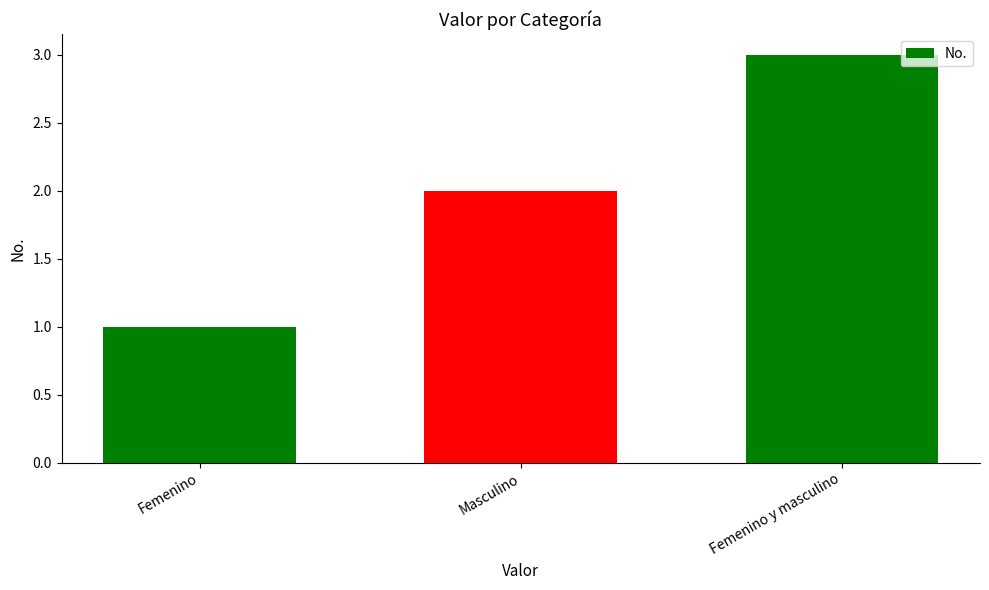

How many bars are there in total?

3